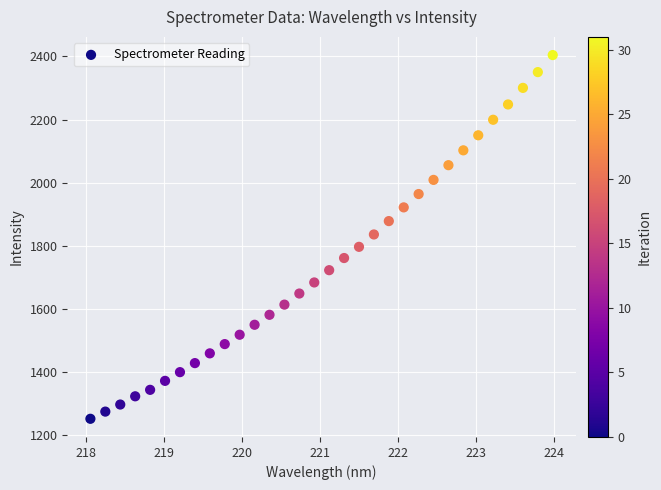

What is the range of X values (max minus min)?

5.9